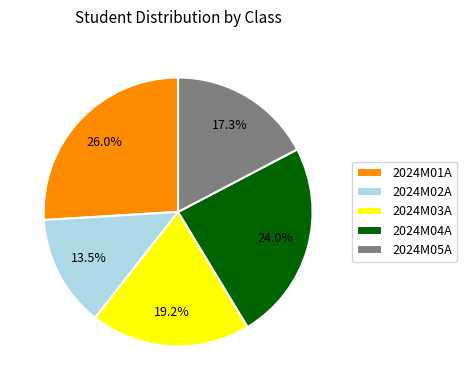

Which slice is the largest?

2024M01A